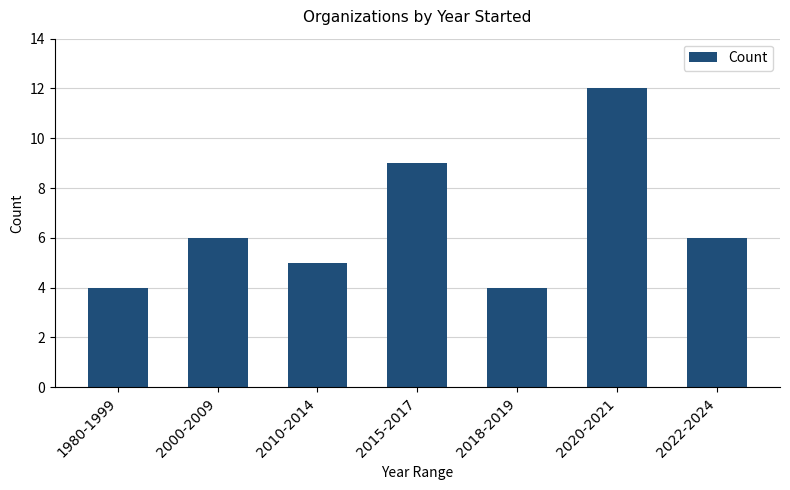

Read the value at 2022-2024.

6